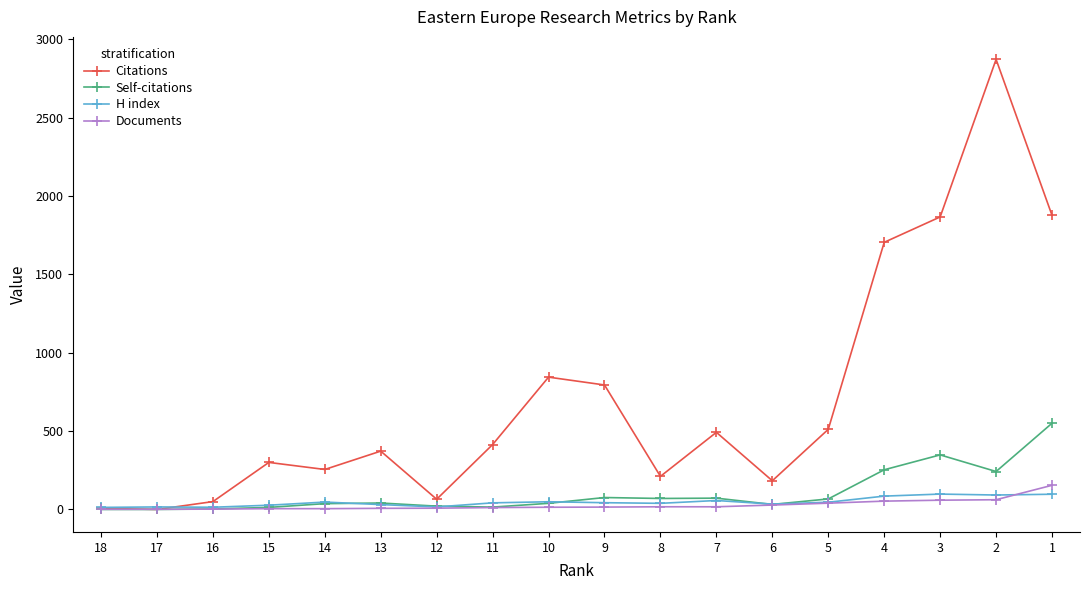

Reading left to right, transcribe all the data shown in this chart.

Citations: 18=7	17=0	16=50	15=300	14=255	13=372	12=65	11=414	10=844	9=794	8=211	7=492	6=183	5=511	4=1704	3=1866	2=2871	1=1876
Self-citations: 18=0	17=0	16=3	15=13	14=37	13=41	12=21	11=15	10=39	9=76	8=70	7=72	6=32	5=67	4=253	3=348	2=242	1=550
H index: 18=13	17=16	16=14	15=27	14=47	13=31	12=16	11=42	10=49	9=43	8=39	7=57	6=34	5=46	4=85	3=98	2=92	1=97
Documents: 18=1	17=1	16=2	15=5	14=5	13=7	12=8	11=12	10=14	9=15	8=17	7=17	6=28	5=40	4=53	3=59	2=62	1=154